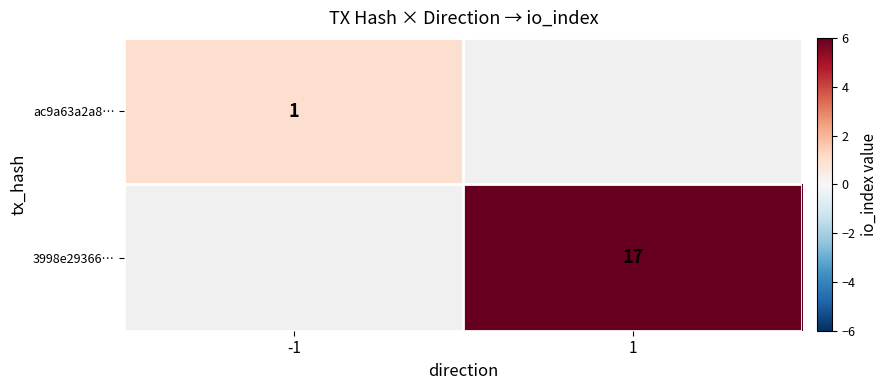

The 3998e29366… series shows 10.0 at 1. True or false?

False